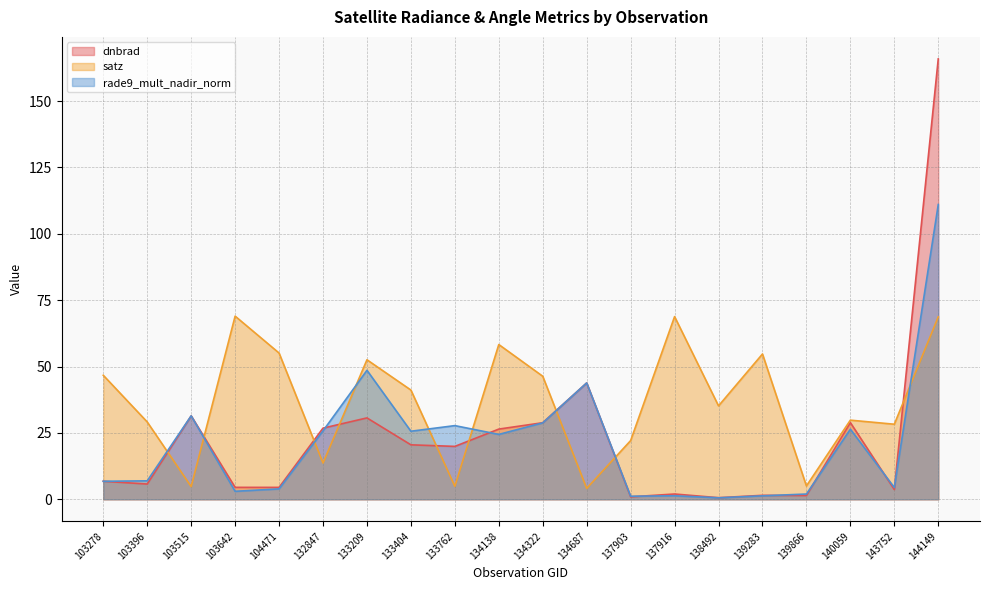

Where is the first local minimum for satz?

103515